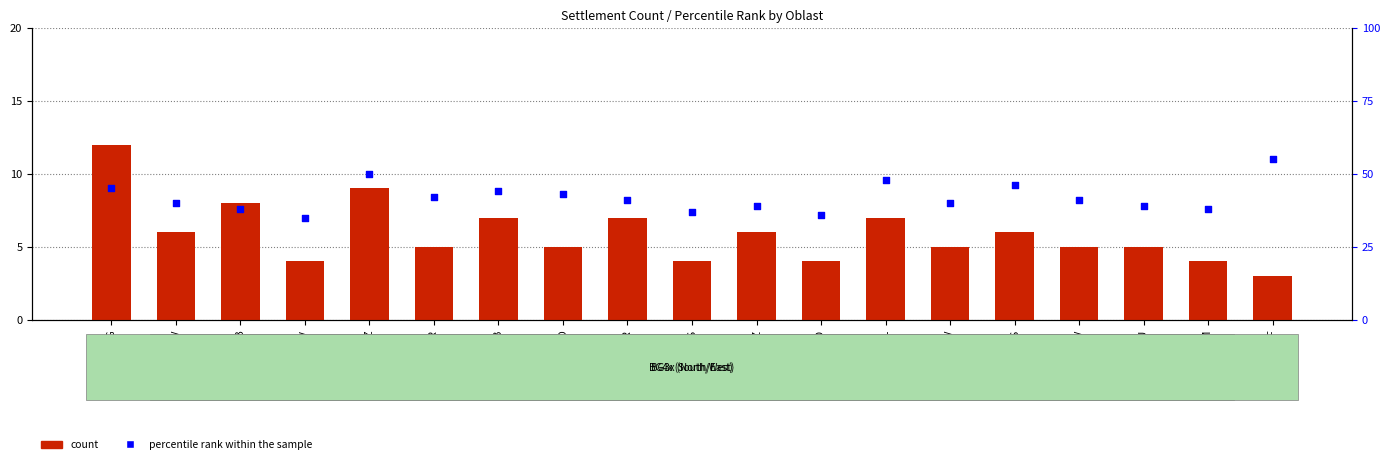

At which category is the sum across all series the highest?

KRZ